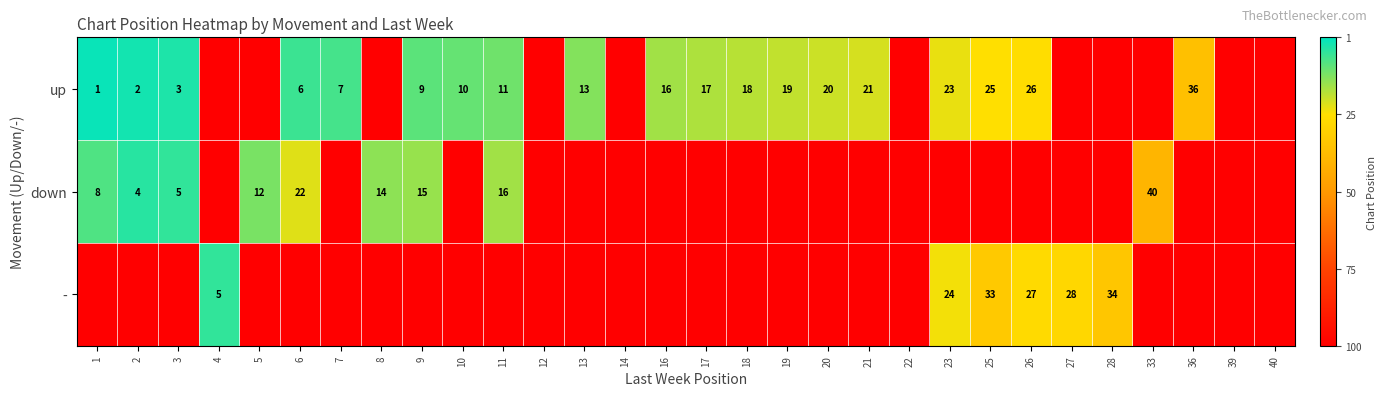

Is it true that up equals 1 at 1?

True